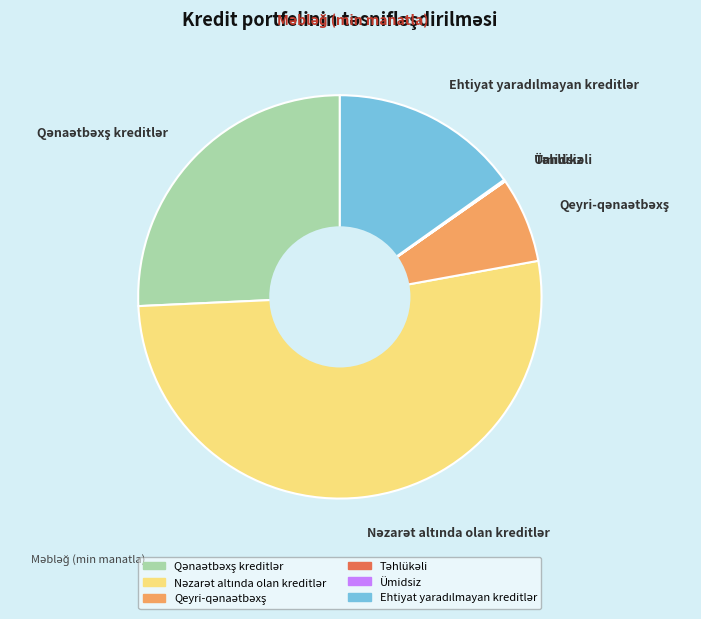

Is there any slice that represents more than half of the pie?

Yes